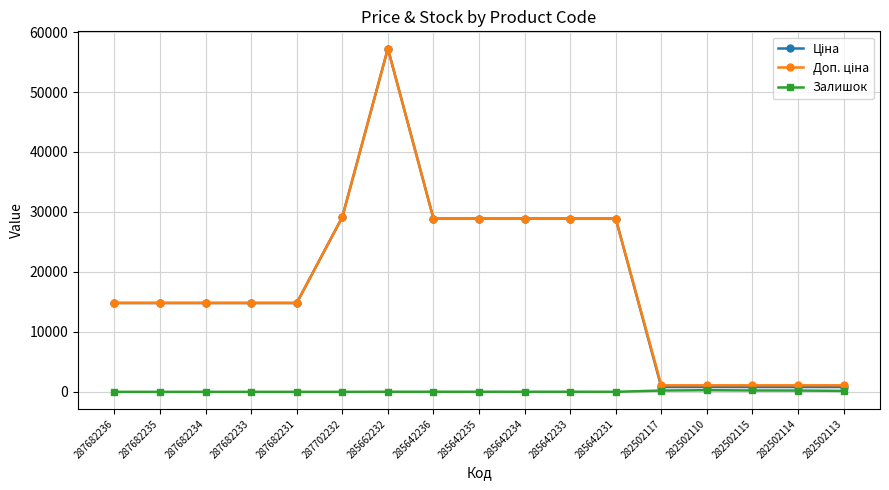

At how many categories does at least one series exceed 3675?

12